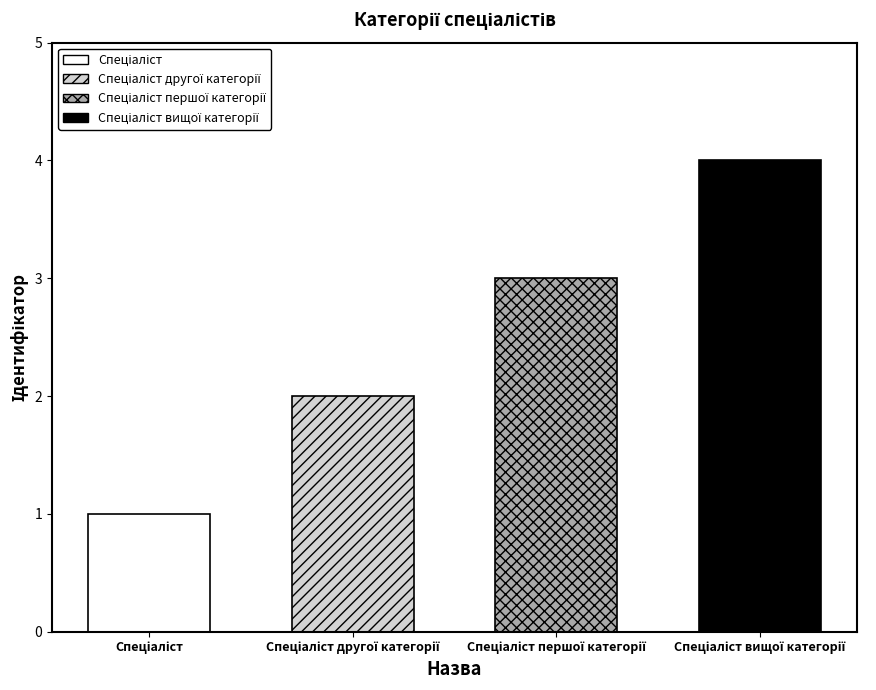

What is the label of the 3rd bar from the right?

Спеціаліст другої категорії